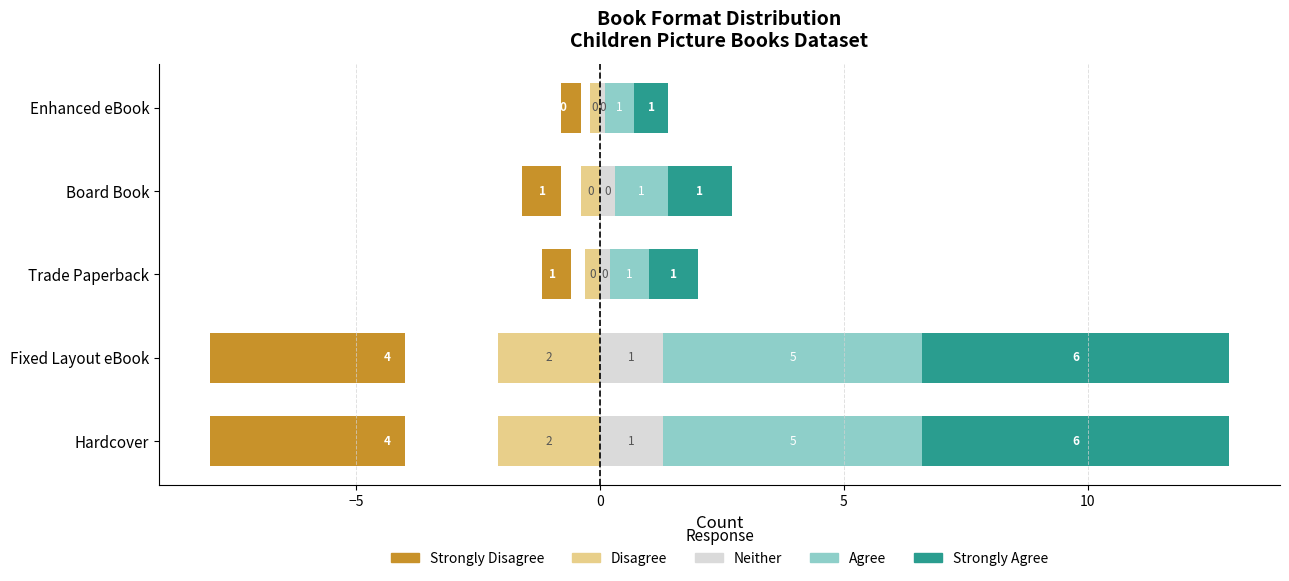

What is the approximate value of Neither at Enhanced eBook?

0.1